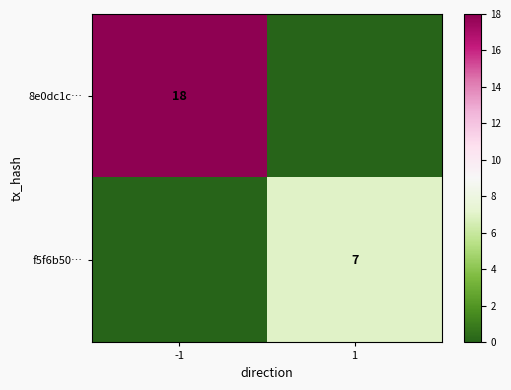

The value of f5f6b50… at 1 is 7. True or false?

True